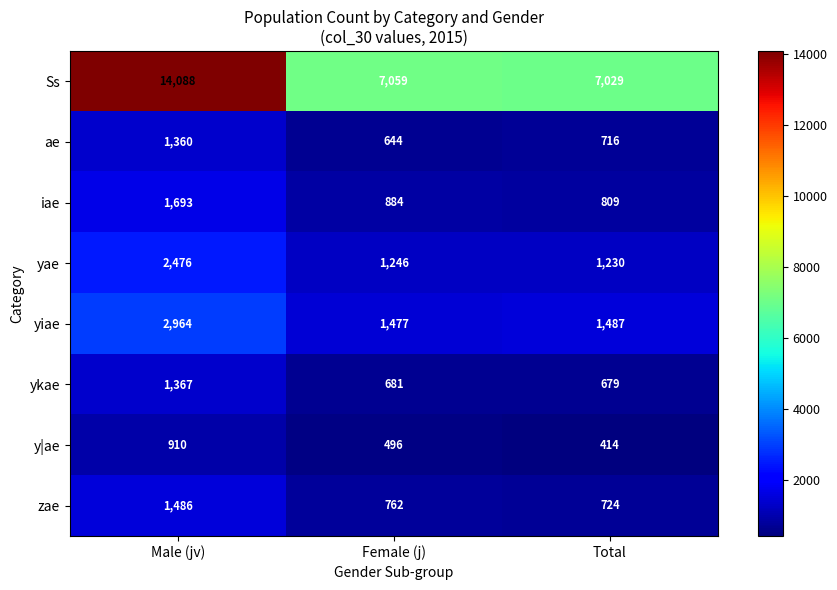

True or false: Ss has a value of 7029 at Total.

True